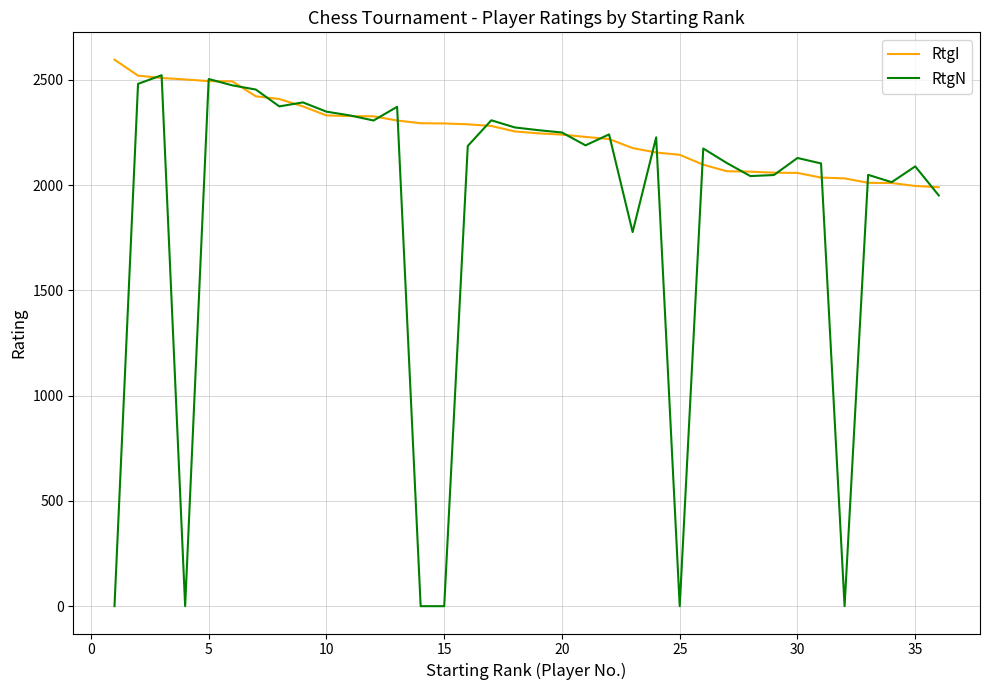

What is the lowest value of the RtgI series?

1990